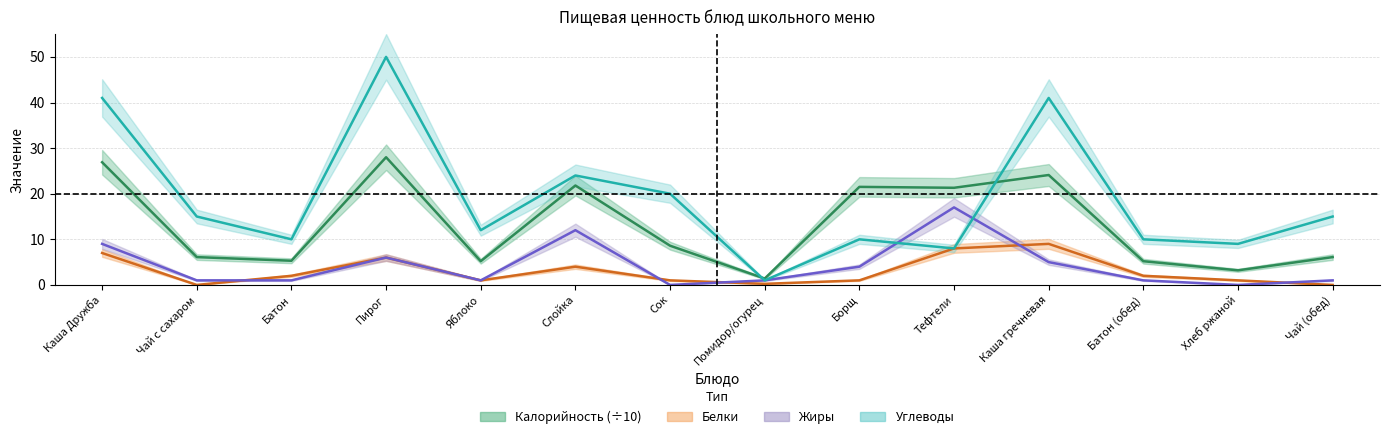

True or false: Углеводы and Белки cross at least once.

False